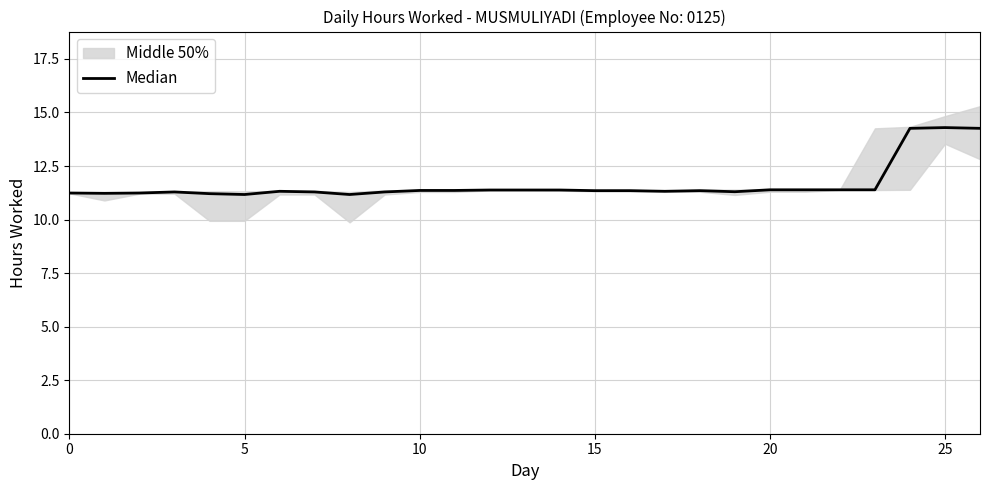

At which label is the value closest to 12?

20